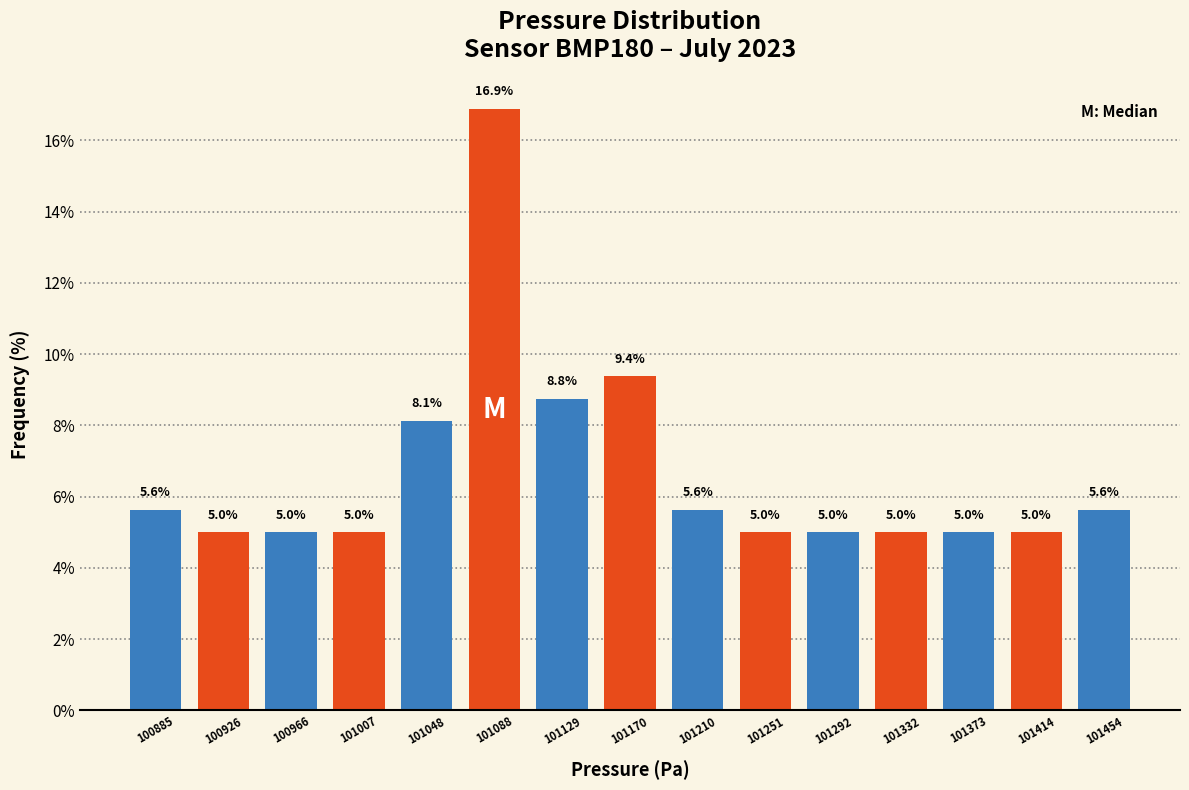

Reading left to right, transcribe this chart: for each bar, give the range it covers on the x-axis and its height. The bar edges are not printed on the chart, so give them approximately, as read against the axis.

100865 to 100905: 5.6
100905 to 100945: 5.0
100945 to 100985: 5.0
100985 to 101030: 5.0
101030 to 101070: 8.1
101070 to 101110: 16.9
101110 to 101150: 8.8
101150 to 101190: 9.4
101190 to 101230: 5.6
101230 to 101270: 5.0
101270 to 101310: 5.0
101310 to 101355: 5.0
101355 to 101395: 5.0
101395 to 101435: 5.0
101435 to 101475: 5.6